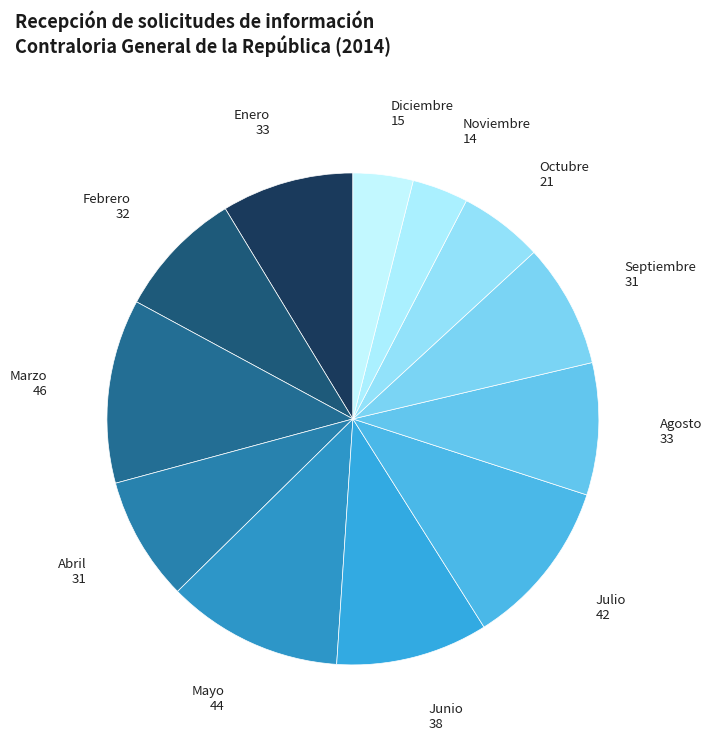

How many slices are in this pie chart?

12